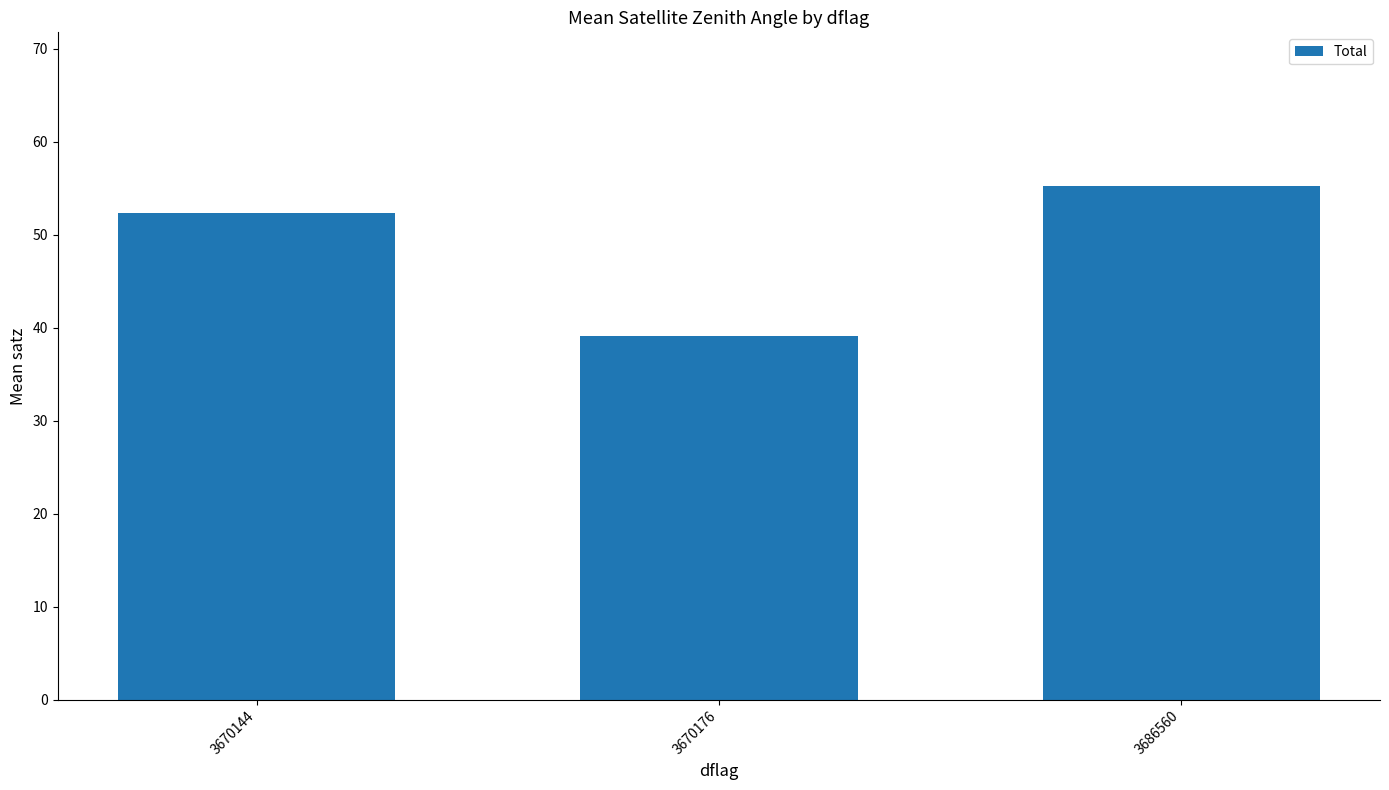

What is the smallest value displayed?

39.1